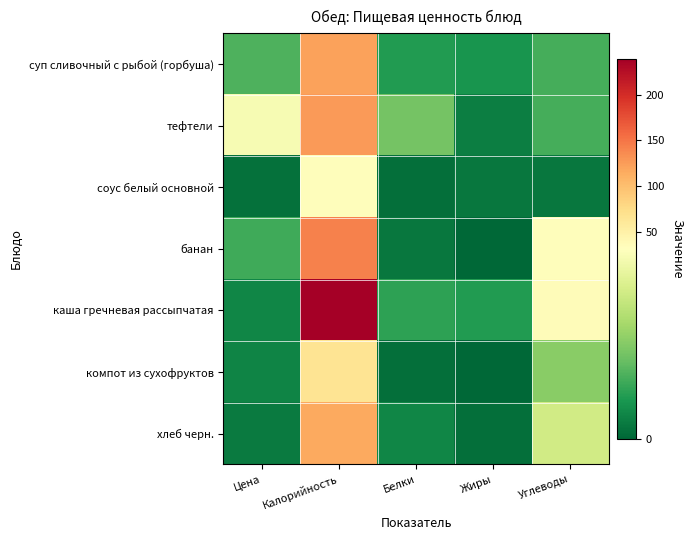

What is the total value across all series at Калорийность?

847.0